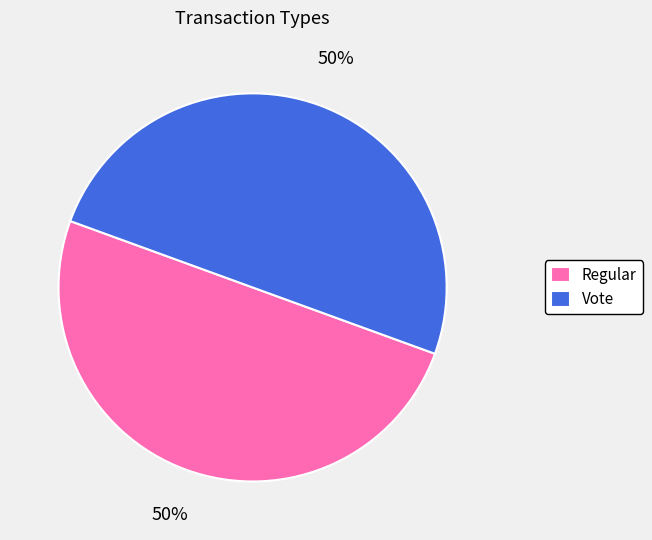

How many slices are in this pie chart?

2